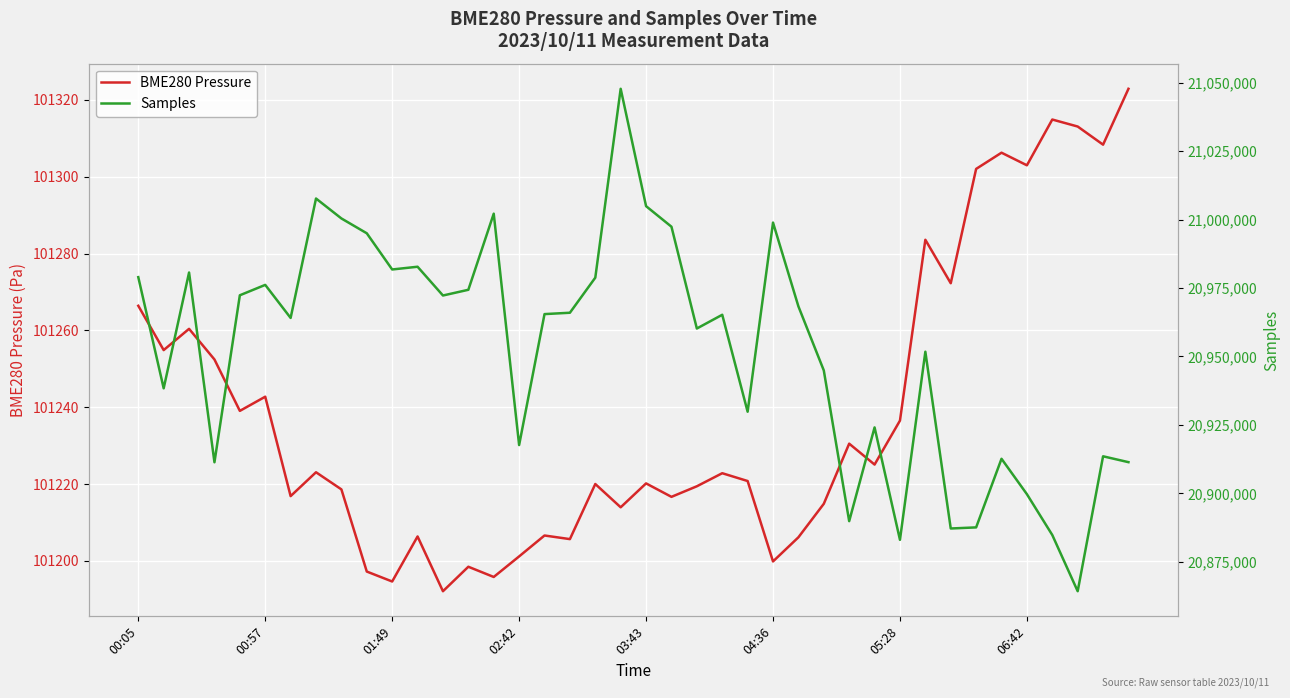

What is the difference between the highest and lowest values at 17?

20864762.3